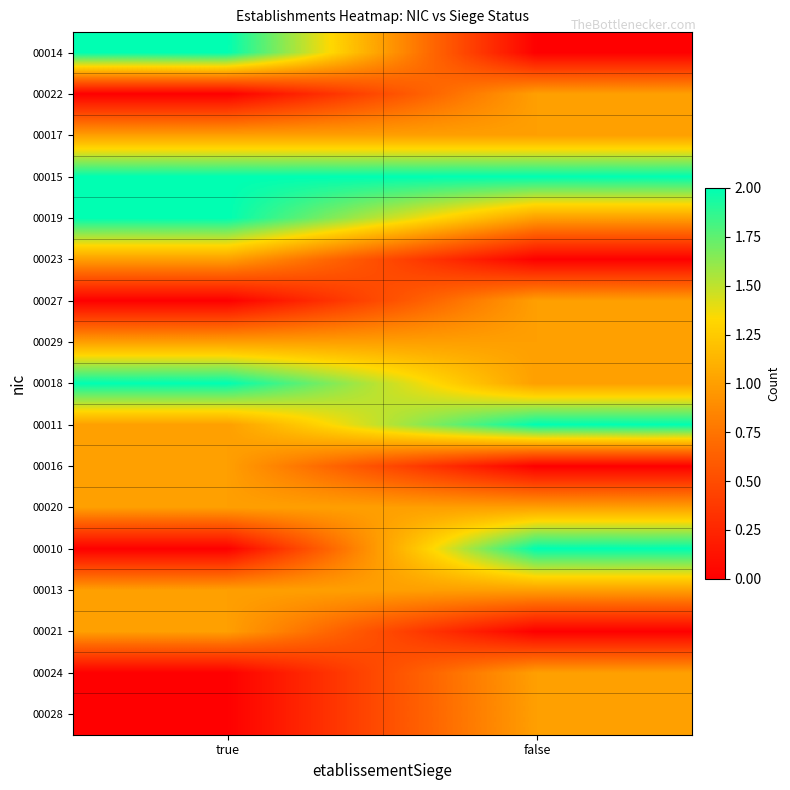

Reading left to right, transcribe all the data shown in this chart.

00014: true=2	false=0
00022: true=0	false=1
00017: true=1	false=1
00015: true=2	false=2
00019: true=2	false=1
00023: true=1	false=0
00027: true=0	false=1
00029: true=1	false=1
00018: true=2	false=1
00011: true=1	false=2
00016: true=1	false=0
00020: true=1	false=1
00010: true=0	false=2
00013: true=1	false=1
00021: true=1	false=0
00024: true=0	false=1
00028: true=0	false=1